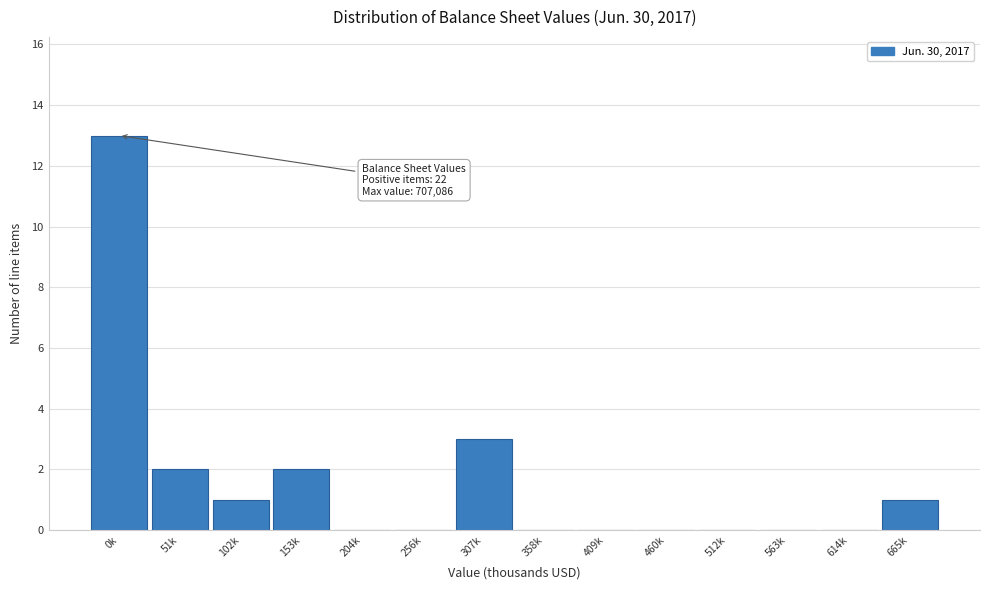

Reading left to right, list all the values displayed in this chart.

0k=13	51k=2	102k=1	153k=2	204k=0	256k=0	307k=3	358k=0	409k=0	460k=0	512k=0	563k=0	614k=0	665k=1